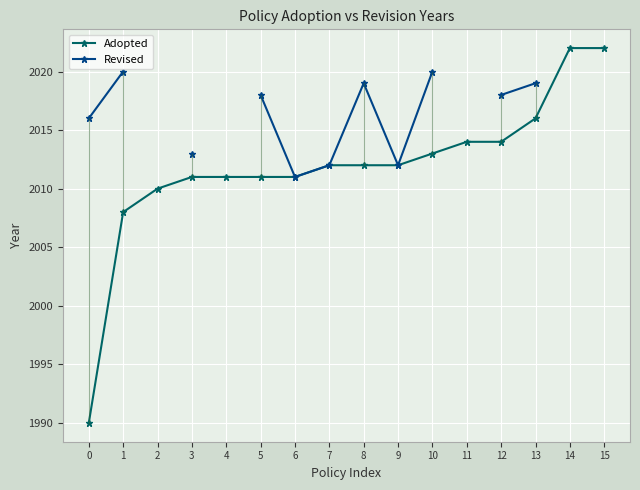

True or false: Adopted and Revised intersect in this chart.

False